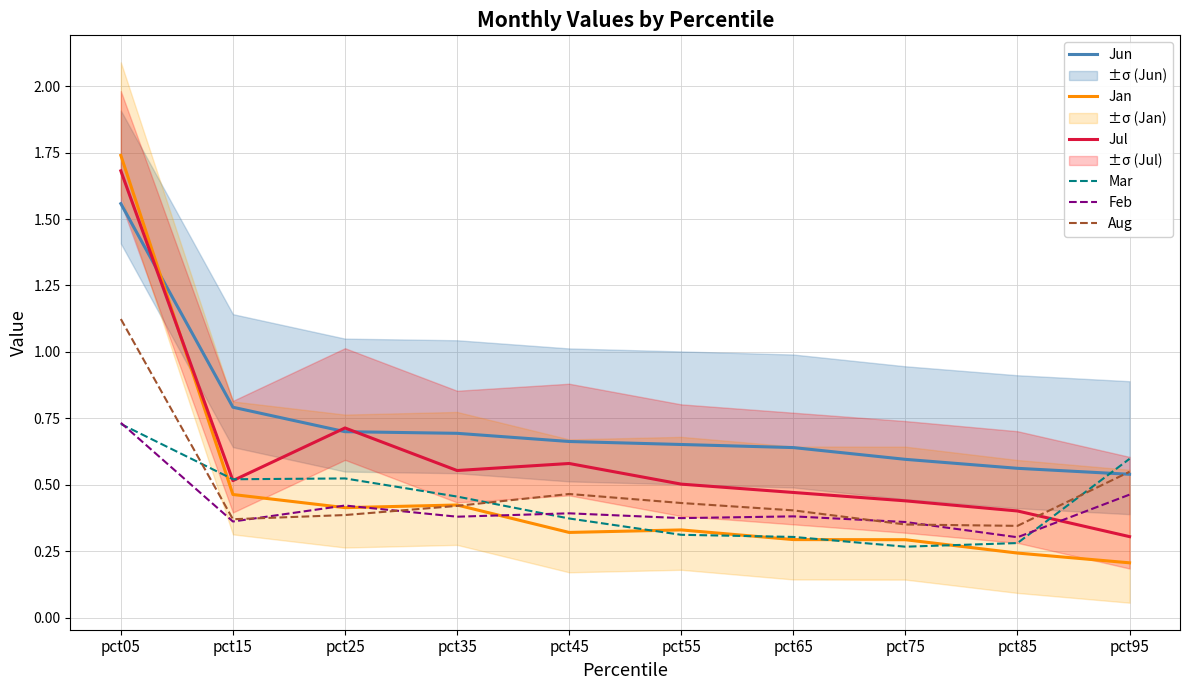

What is the value of the Jun point at the 2nd from the left?

0.8